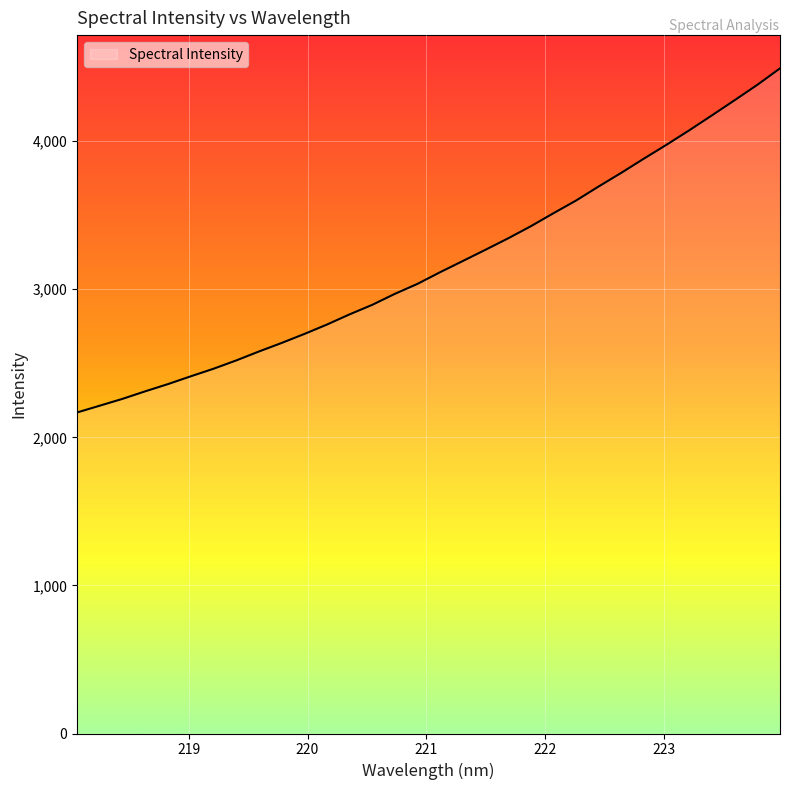

What is the difference between the maximum and minimum values?

2323.6